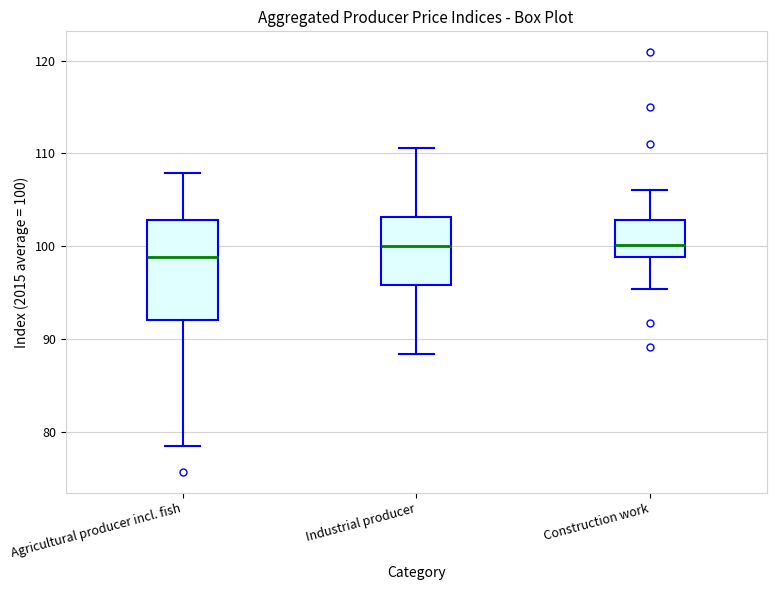

Reading left to right, transcribe this box plot: for each box, give where its median line is, the range the box spans, and where its two whiskers end, as read against the y-axis. The values are not printed on the chart, so give them approximately, as read against the axis.

Agricultural producer incl. fish: median 99, box 92 to 103, whiskers 79 to 108
Industrial producer: median 100, box 96 to 103, whiskers 88 to 111
Construction work: median 100, box 99 to 103, whiskers 95 to 106